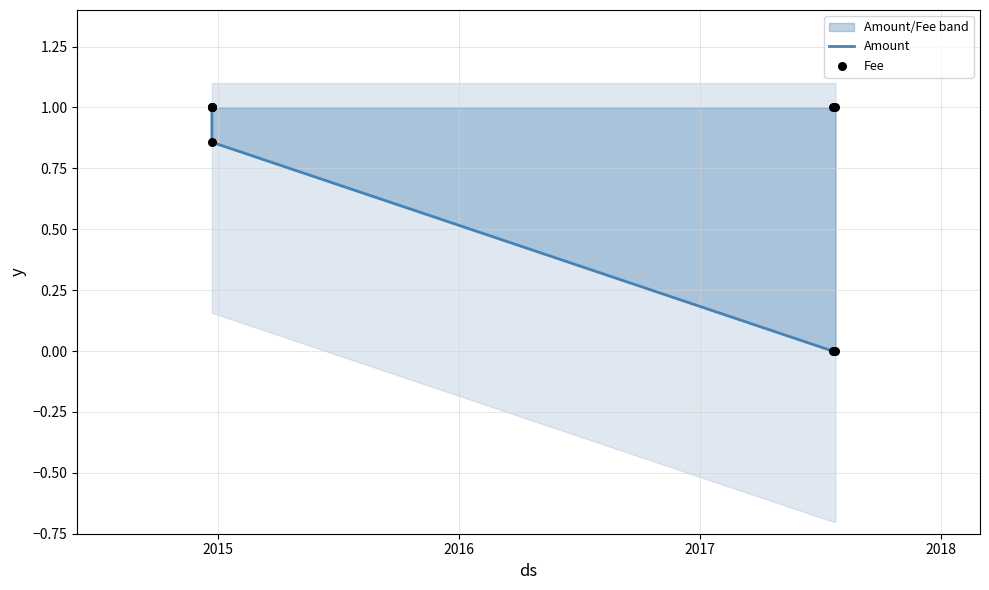

True or false: Amount has more than 1 interior local peaks.

False